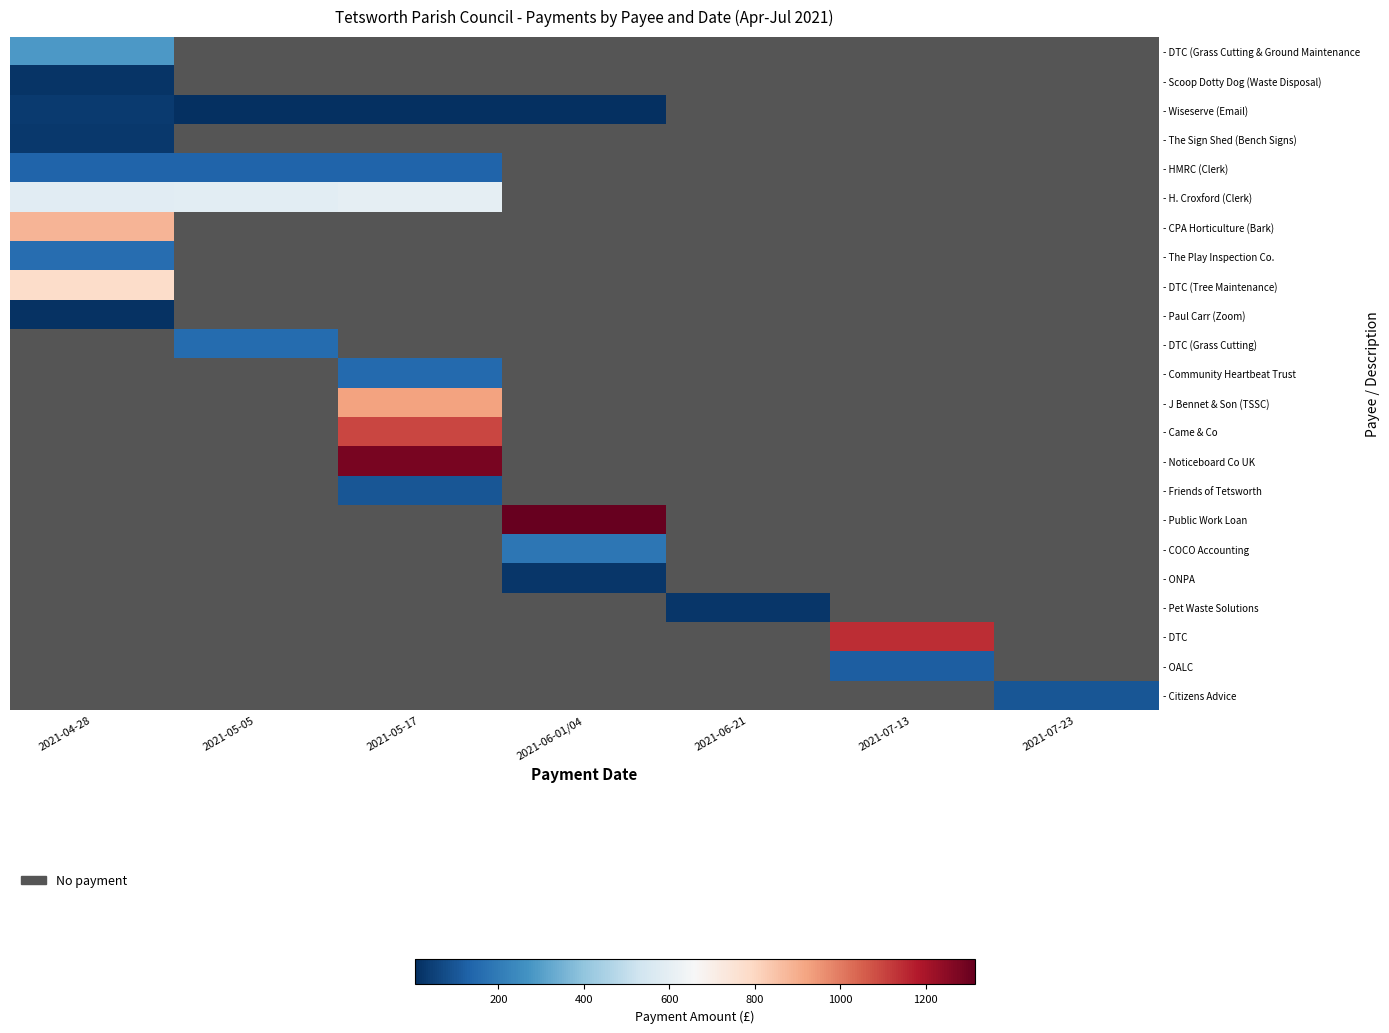

List the series in order of their peak value, lowest first.

- Paul Carr (Zoom), - Scoop Dotty Dog (Waste Disposal), - The Sign Shed (Bench Signs), - Wiseserve (Email), - HMRC (Clerk), - The Play Inspection Co., - DTC (Grass Cutting & Ground Maintenance, - H. Croxford (Clerk), - DTC (Tree Maintenance), - CPA Horticulture (Bark), - DTC (Grass Cutting), - Community Heartbeat Trust, - J Bennet & Son (TSSC), - Came & Co, - Noticeboard Co UK, - Friends of Tetsworth, - Public Work Loan, - COCO Accounting, - ONPA, - Pet Waste Solutions, - DTC, - OALC, - Citizens Advice